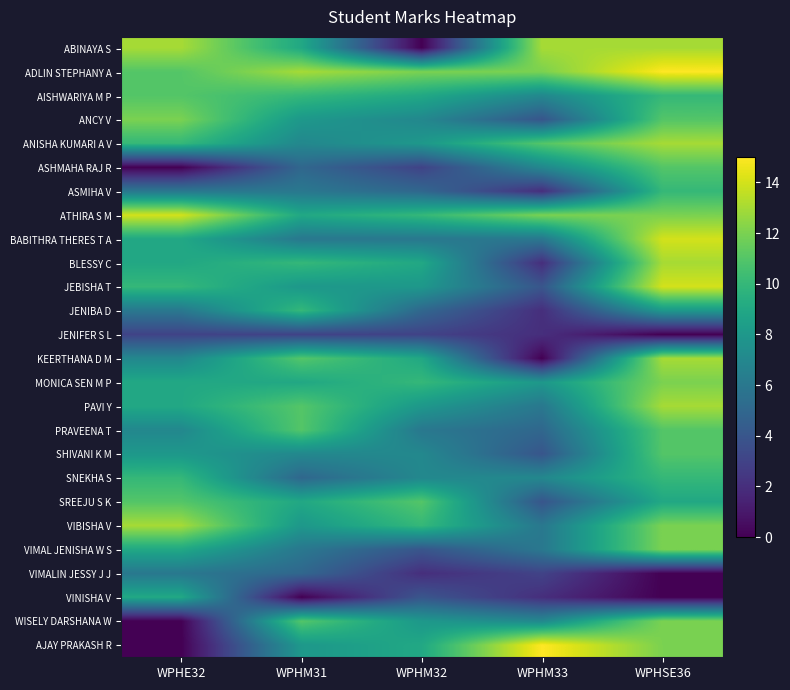

Which has a higher value, WPHE32 or WPHM33?

WPHE32